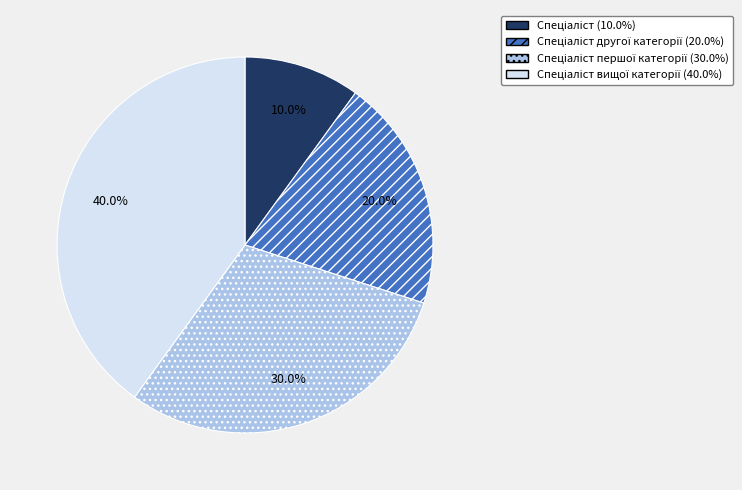

Is there any slice that represents more than half of the pie?

No